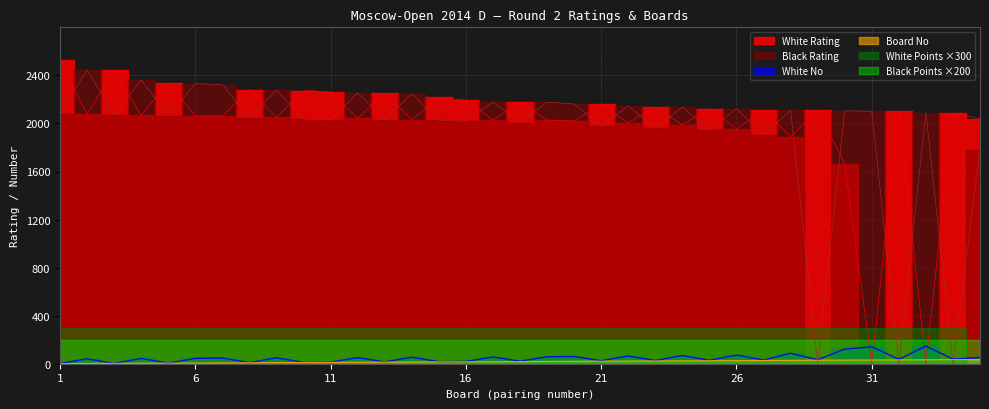

Between 3 and 34, which series saw the biggest shift?

Black Rating